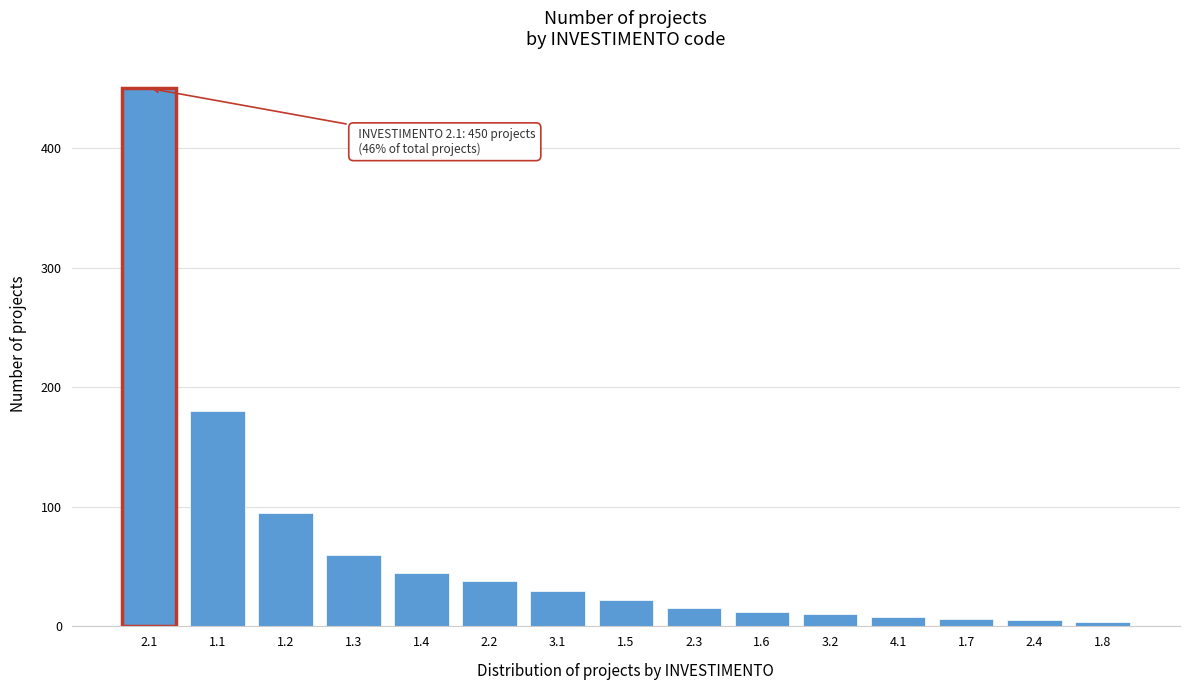

What is the maximum value shown in the chart?

450